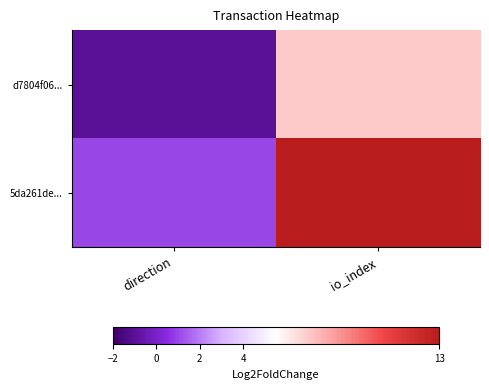

Which series has the largest total across all categories?

5da261de...